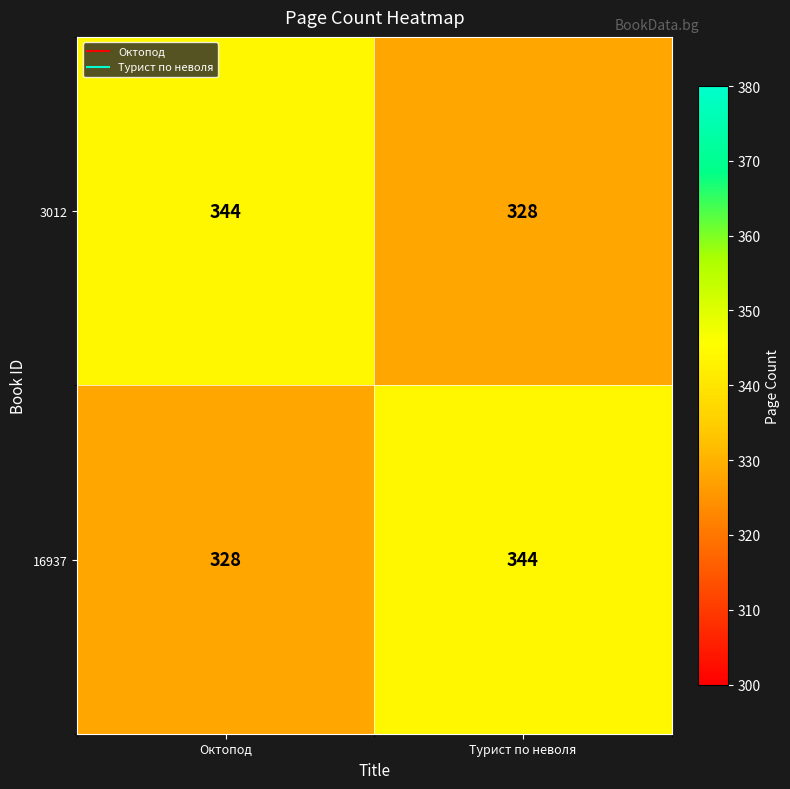

Reading right to left, transcribe all the data shown in this chart.

3012: Турист по неволя=328	Октопод=344
16937: Турист по неволя=344	Октопод=328